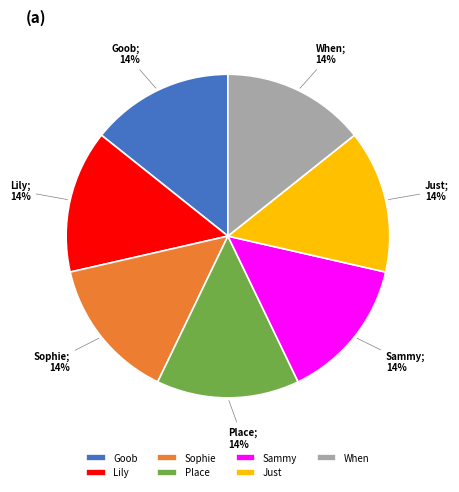

To the nearest percent, what is the average slice percentage?

14%